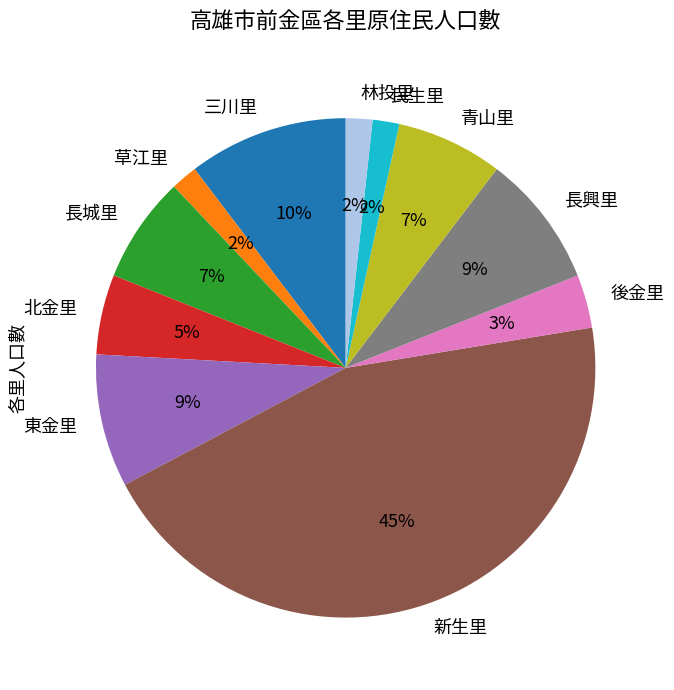

True or false: 林投里 accounts for 12% of the total.

False